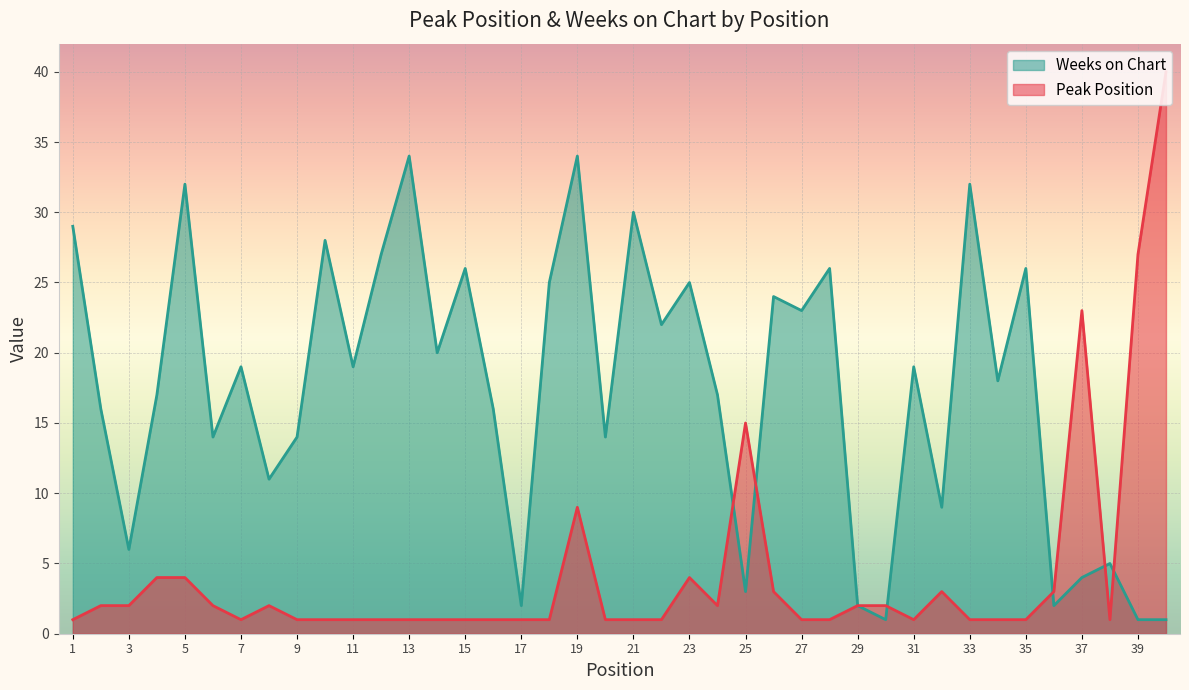

The Peak Position series shows 27 at 39. True or false?

True